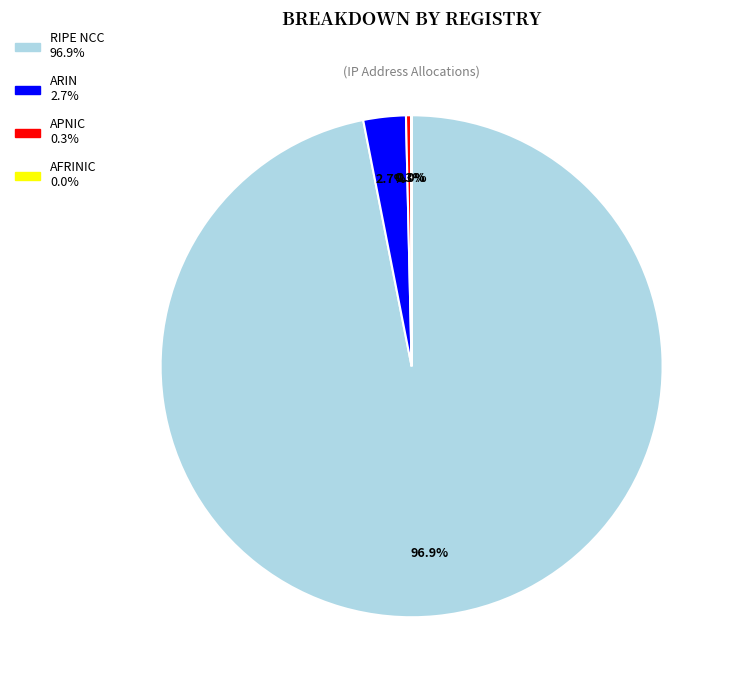

Do APNIC and RIPE NCC together represent more than half of the pie?

Yes